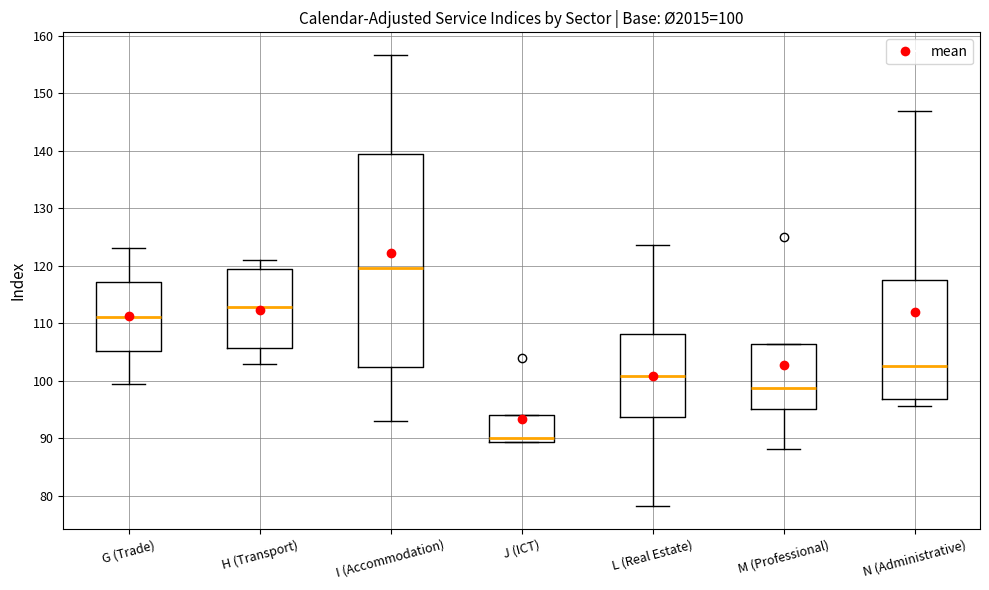

Comparing the boxes themselves (not the whiskers), which one is the tallest?

I (Accommodation)